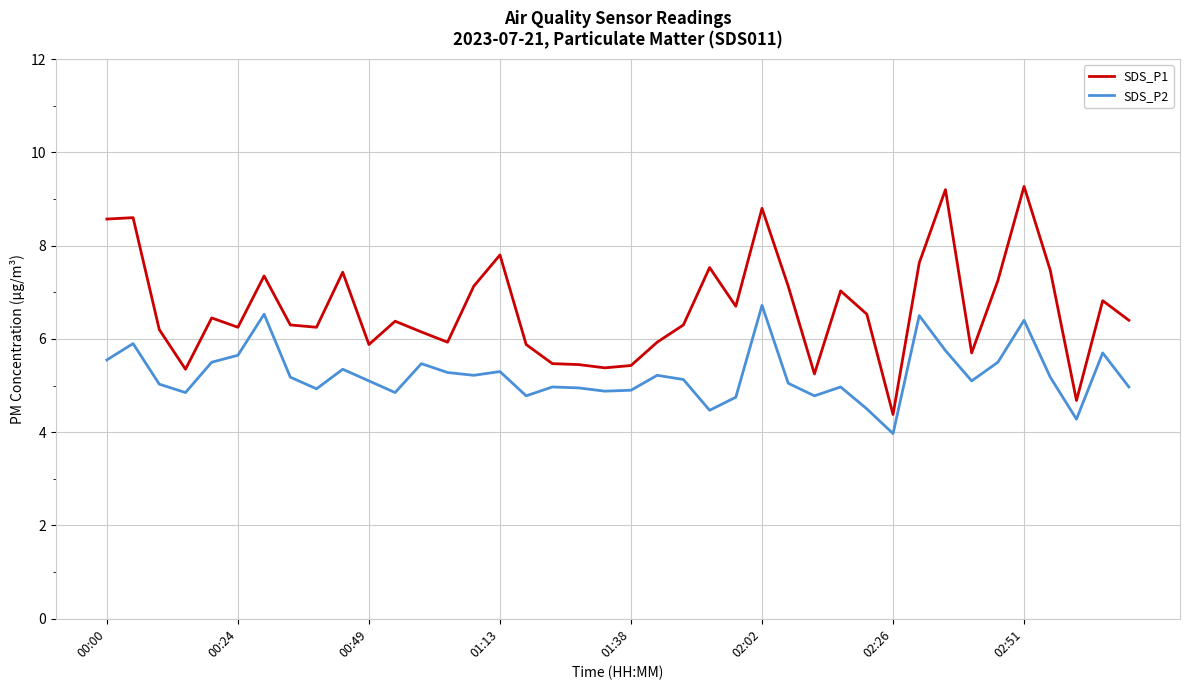

Which series has the largest range (max minus min)?

SDS_P1